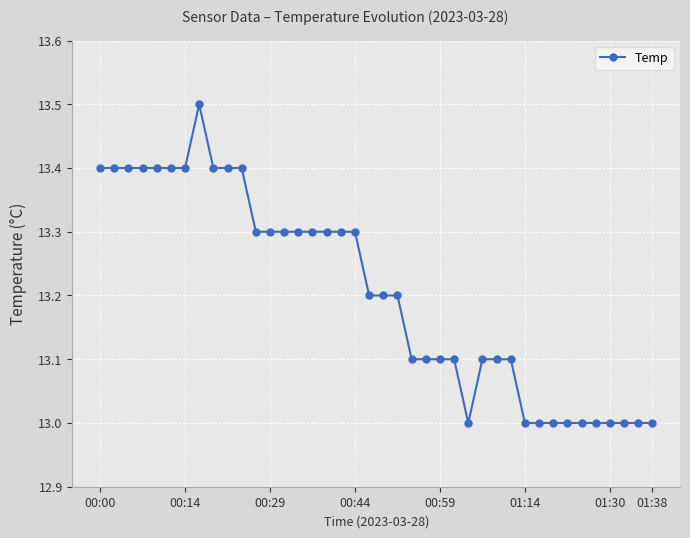

What is the sum of all values?

528.2